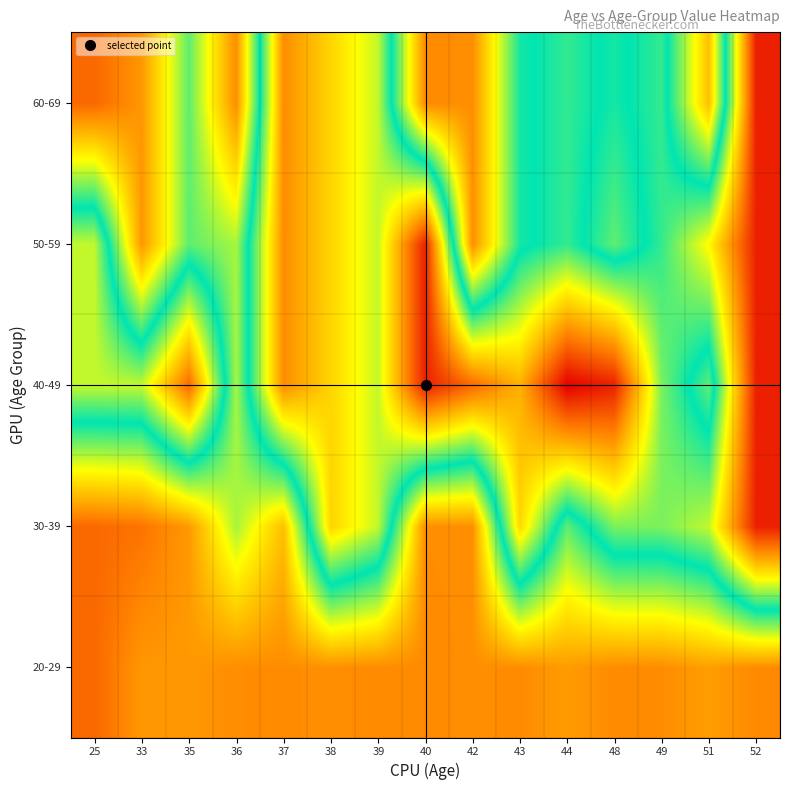

Reading right to left, extract all data points from this chart.

20-29: 52=0.2	51=0.2	49=0.2	48=0.2	44=0.2	43=0.2	42=0.2	40=0.2	39=0.2	38=0.2	37=0.2	36=0.2	35=0.2	33=0.2	25=0.1
30-39: 52=1.0	51=0.6	49=0.6	48=0.6	44=0.4	43=0.7	42=0.2	40=0.2	39=0.6	38=0.7	37=0.3	36=0.4	35=0.2	33=0.2	25=0.1
40-49: 52=1.0	51=0.4	49=0.6	48=1.0	44=1.0	43=0.8	42=0.9	40=1.0	39=0.6	38=0.7	37=0.8	36=0.4	35=0.9	33=0.6	25=0.6
50-59: 52=1.0	51=0.7	49=0.5	48=0.4	44=0.5	43=0.5	42=0.2	40=1.0	39=0.6	38=0.7	37=0.8	36=0.4	35=0.4	33=0.2	25=0.6
60-69: 52=1.0	51=0.3	49=0.5	48=0.5	44=0.5	43=0.5	42=0.2	40=0.2	39=0.6	38=0.7	37=0.8	36=0.2	35=0.4	33=0.2	25=0.1